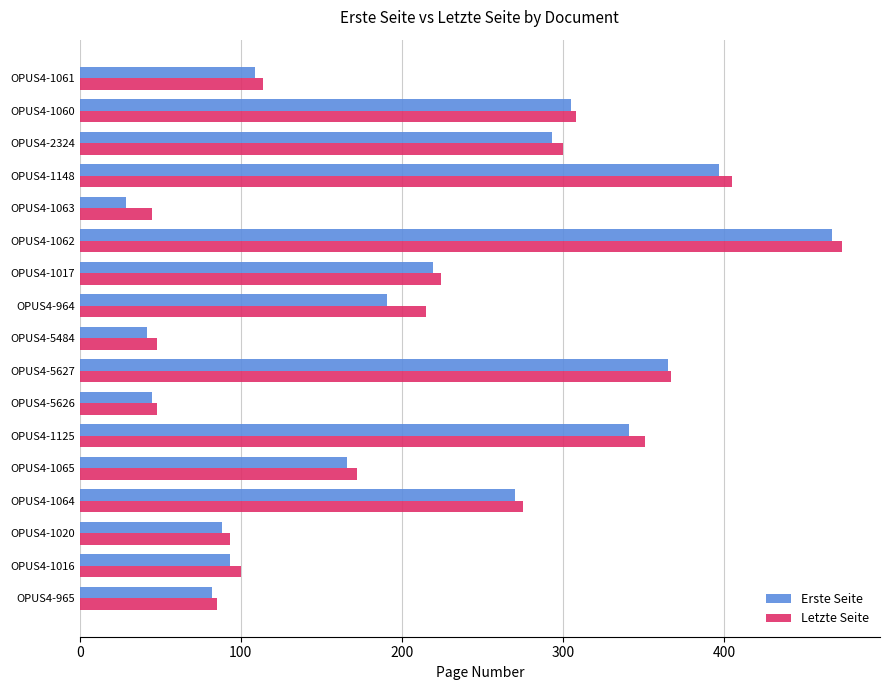

What is the difference between the second highest and minimum values in the Letzte Seite series?

360